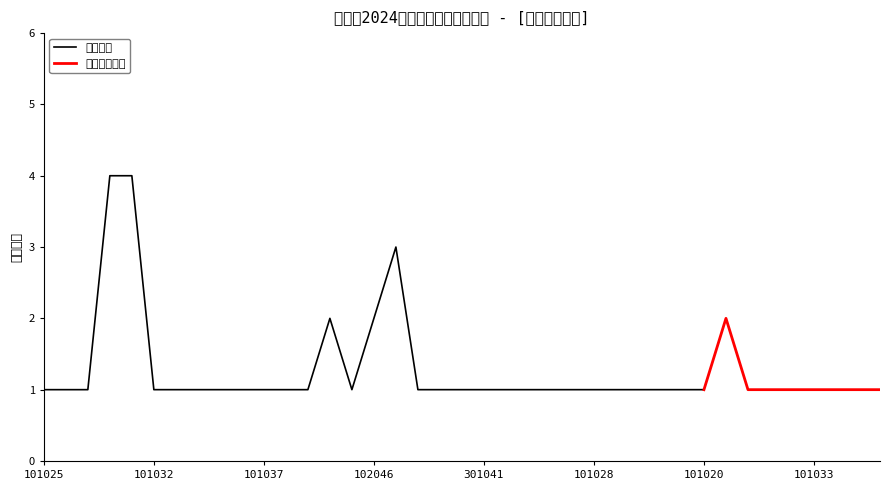

What is the value of the 预测招聘人数 point at the 6th from the left?

1